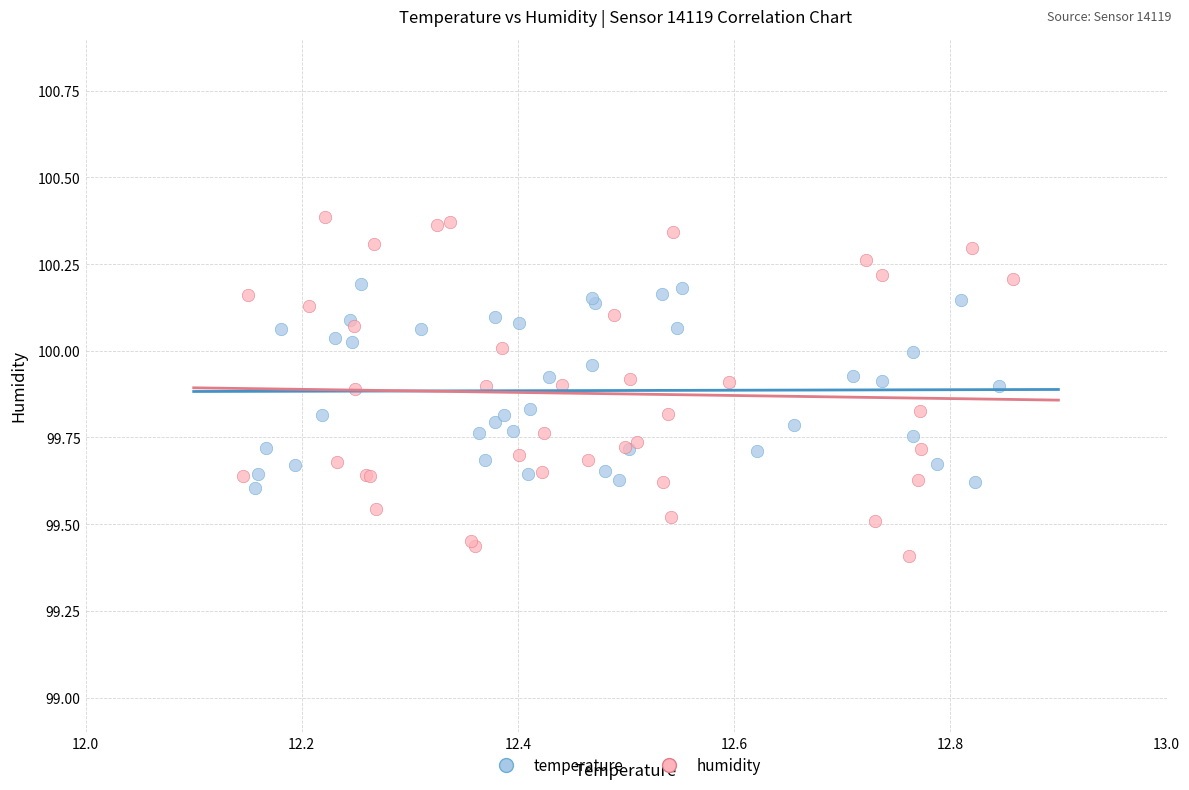

Which series has the widest spread of Y values?

humidity